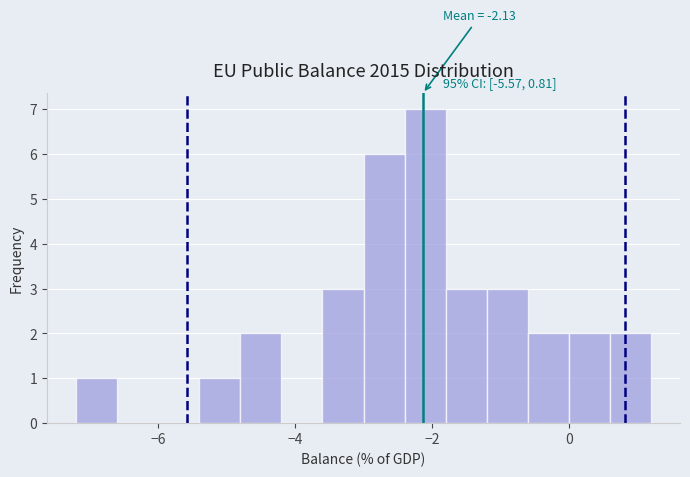

Around what value on the x-axis is the tallest bar? Give the approximate position of its centre, as read against the axis.

-2.0